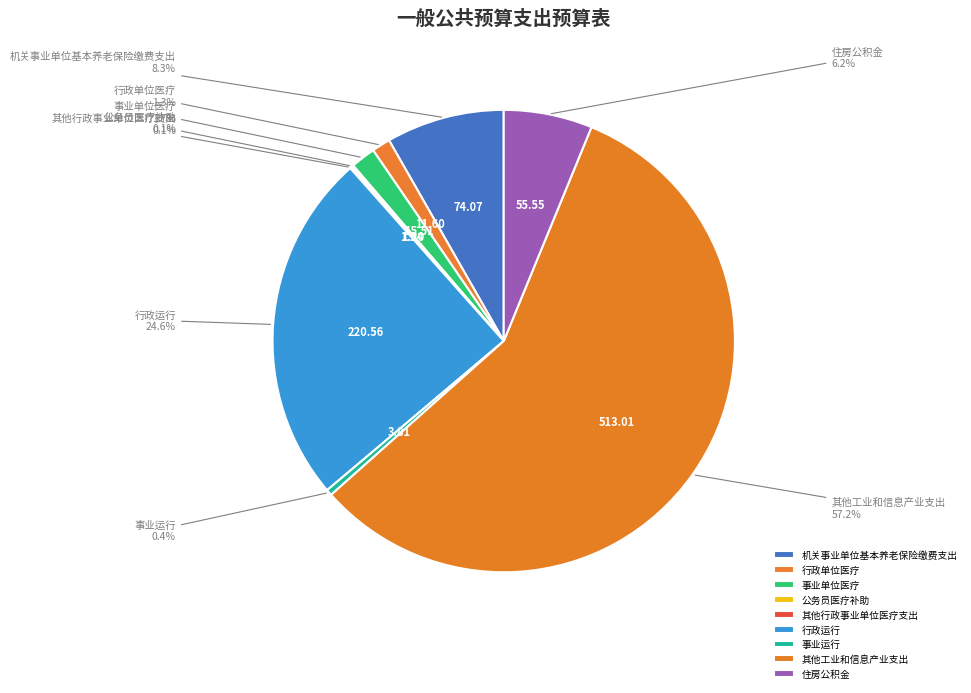

Which category has the biggest portion of the pie?

其他工业和信息产业支出